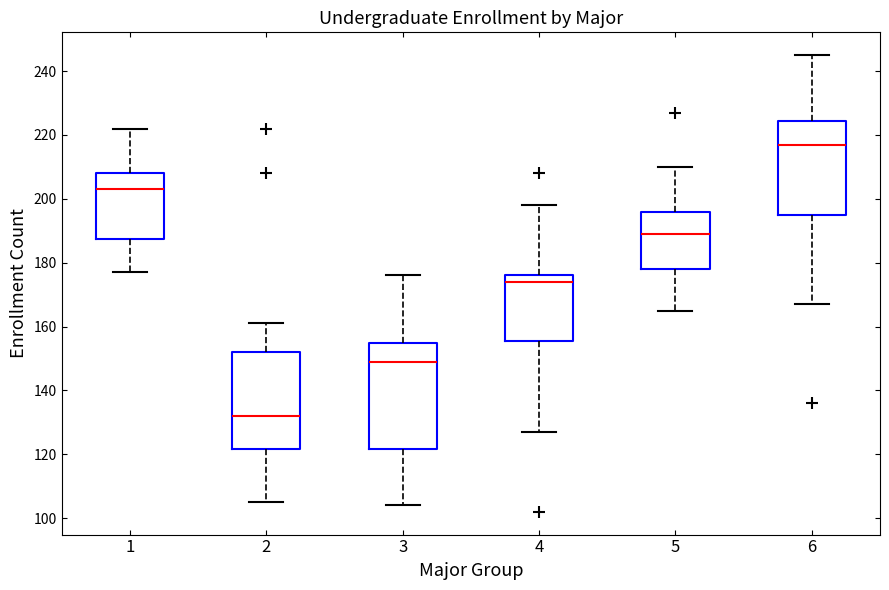

Which box is the tallest, from its lower edge to its upper edge?

3